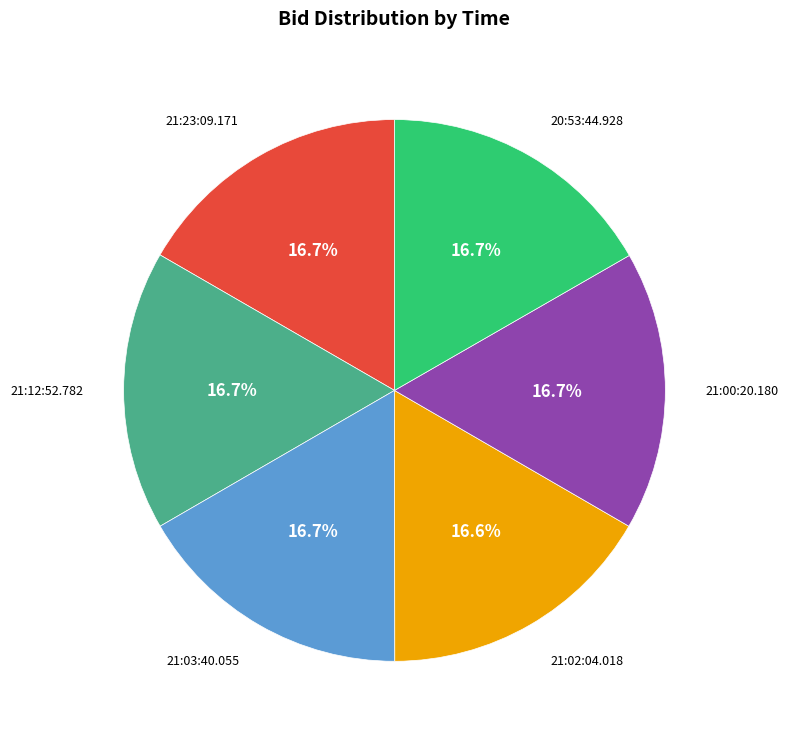

Is the sum of 21:12:52.782 and 21:23:09.171 greater than half?

No